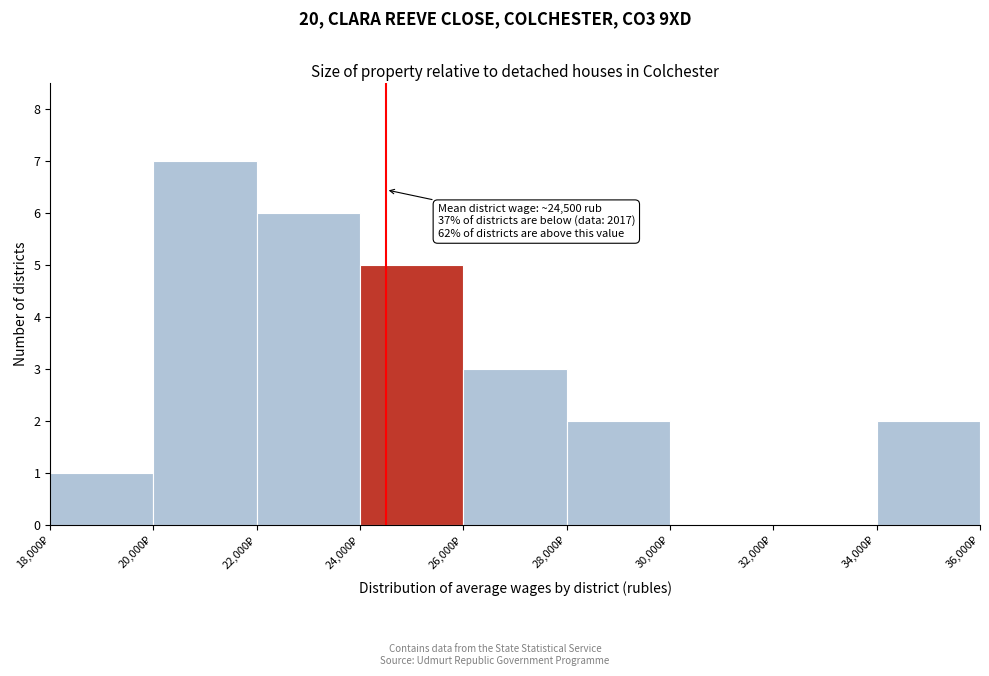

Which range on the x-axis has the tallest bar?

20000 to 22000